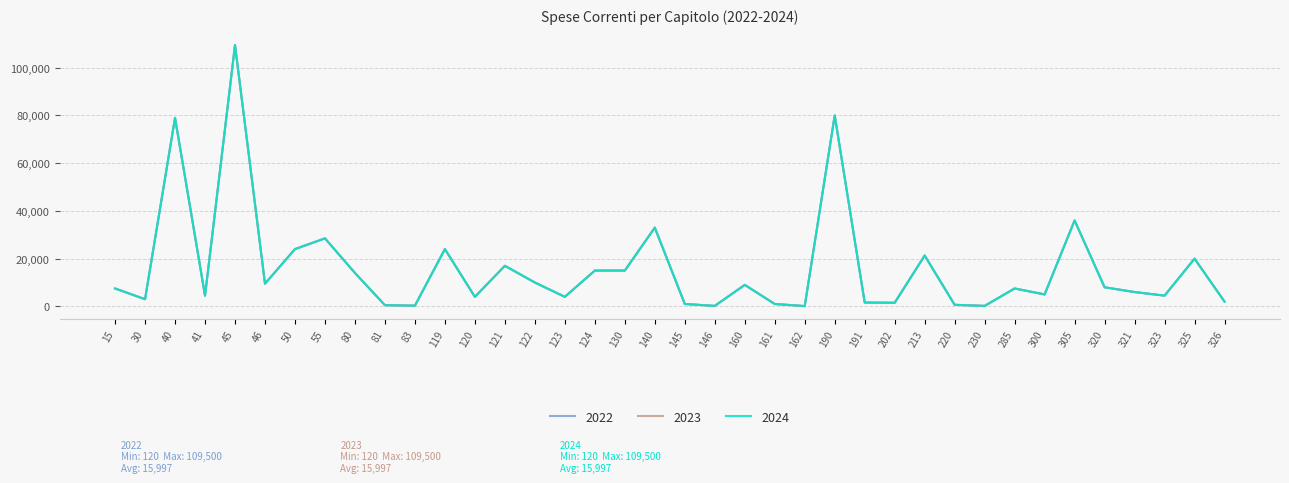

Does the chart display data point markers on the line(s)?

No